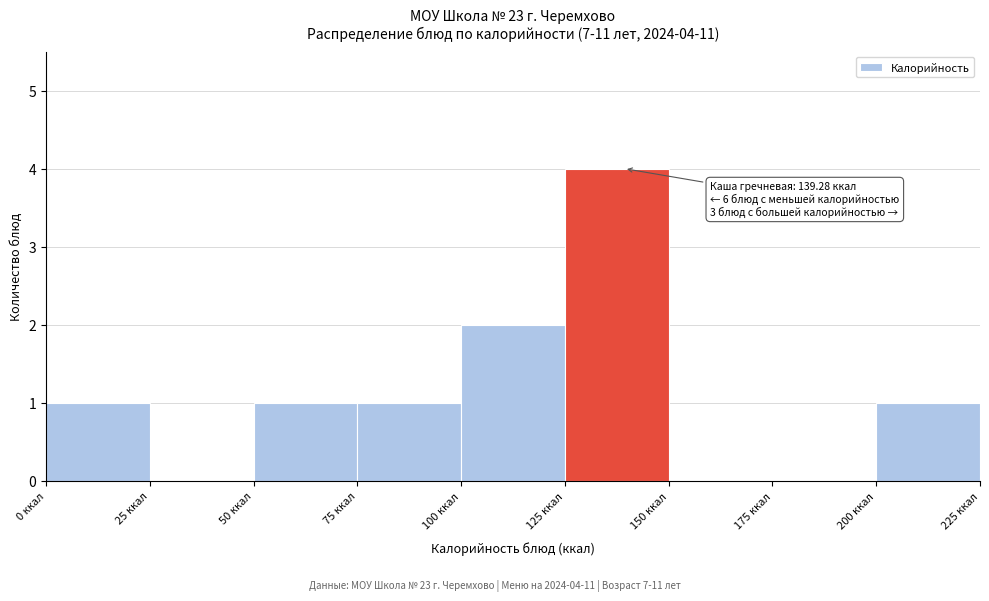

Which range on the x-axis has the tallest bar?

125 to 150